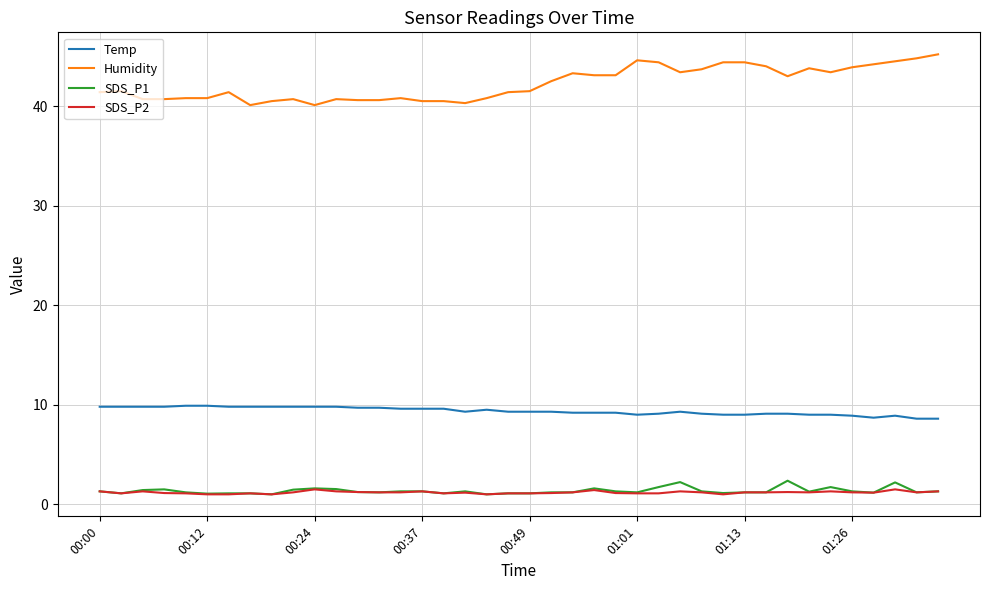

Which series has the largest total across all categories?

Humidity